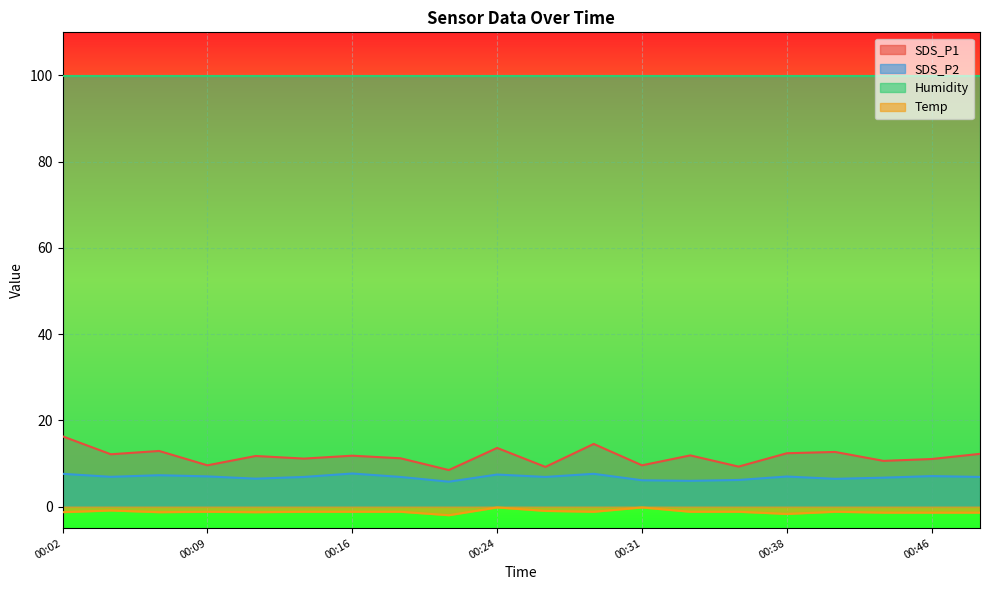

True or false: SDS_P1 and Temp cross at least once.

False